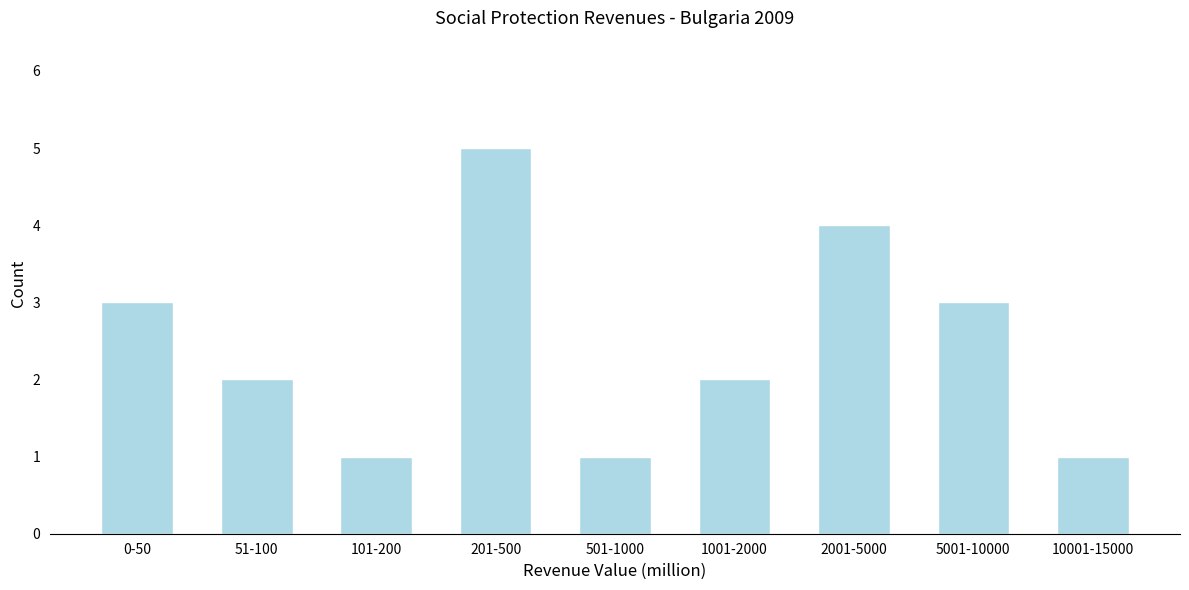

Reading left to right, extract all data points from this chart.

0-50=3	51-100=2	101-200=1	201-500=5	501-1000=1	1001-2000=2	2001-5000=4	5001-10000=3	10001-15000=1